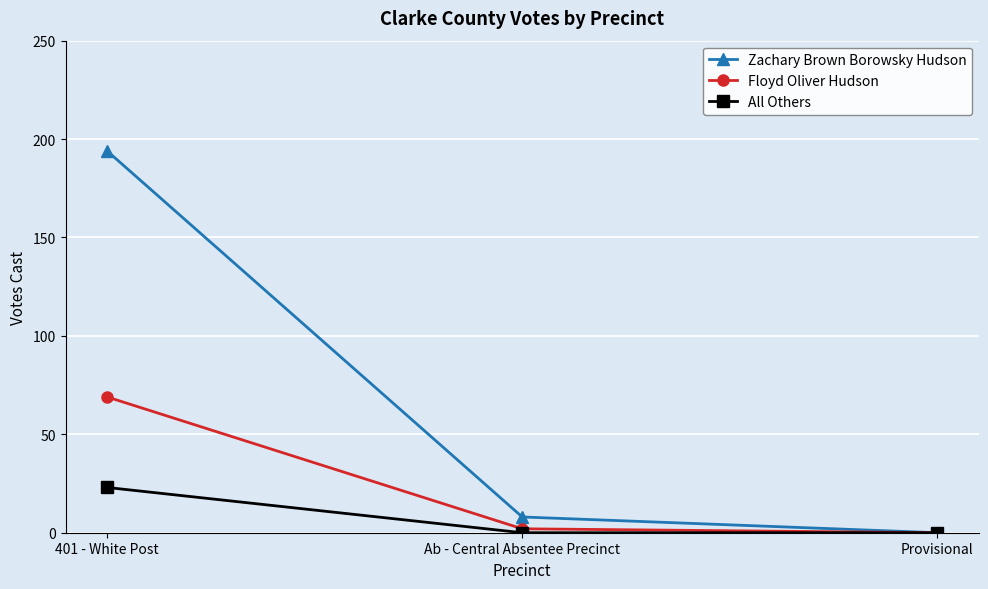

Between Ab - Central Absentee Precinct and Provisional, which series saw the biggest shift?

Zachary Brown Borowsky Hudson